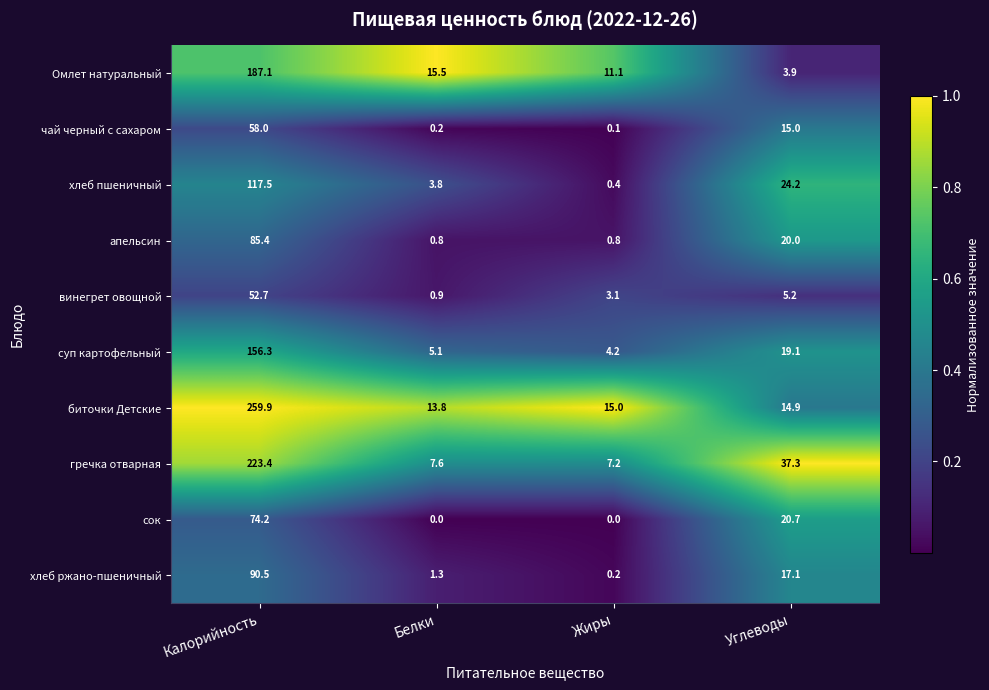

Between Белки and Жиры, which series saw the biggest shift?

Омлет натуральный